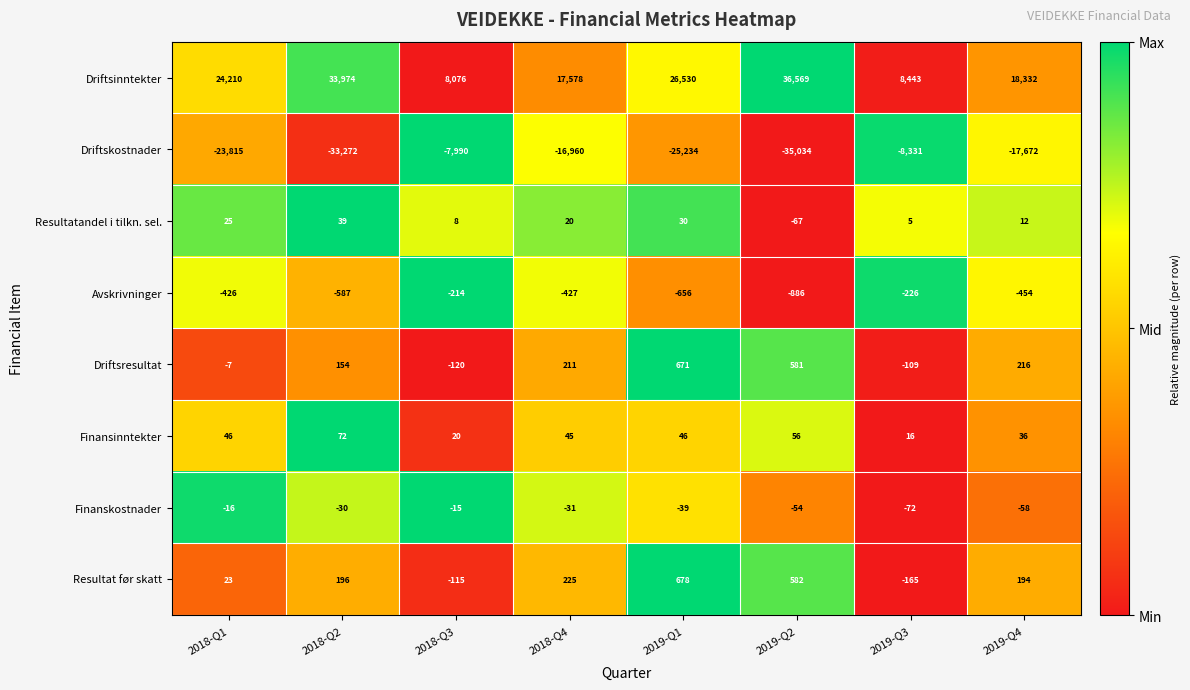

What is the approximate value of Finansinntekter at 2019-Q2, to the nearest 10?

60